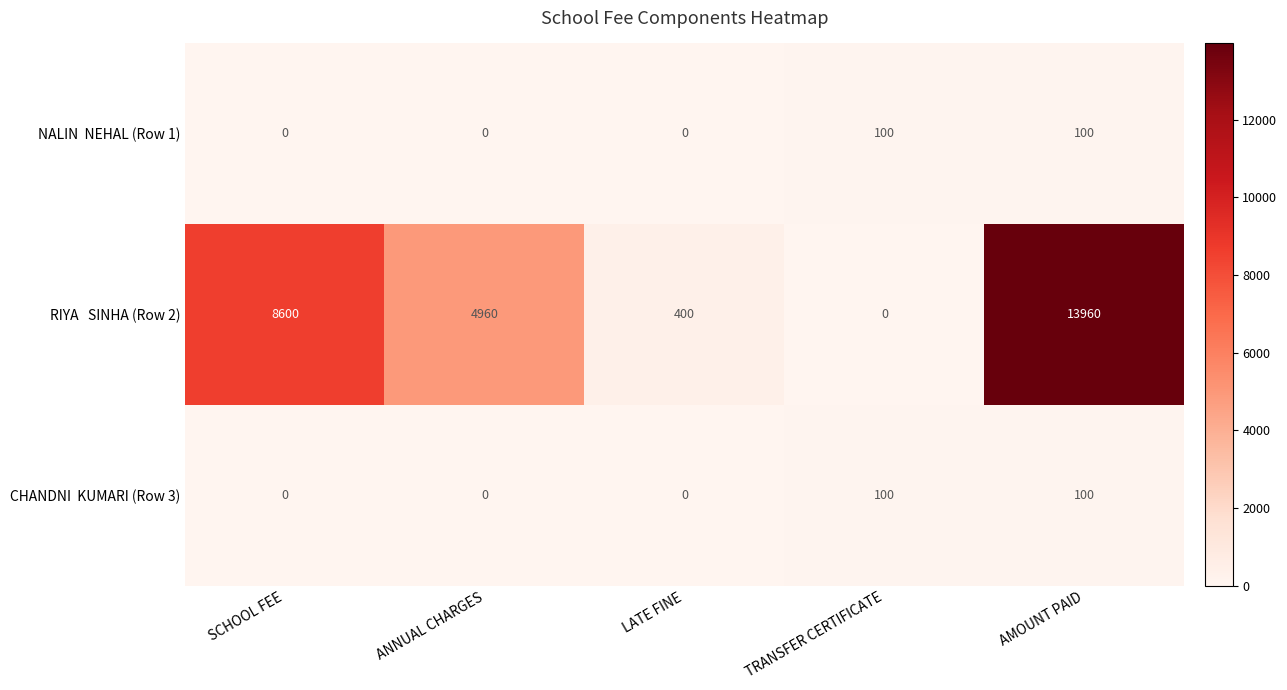

At which category is the sum across all series the highest?

AMOUNT PAID